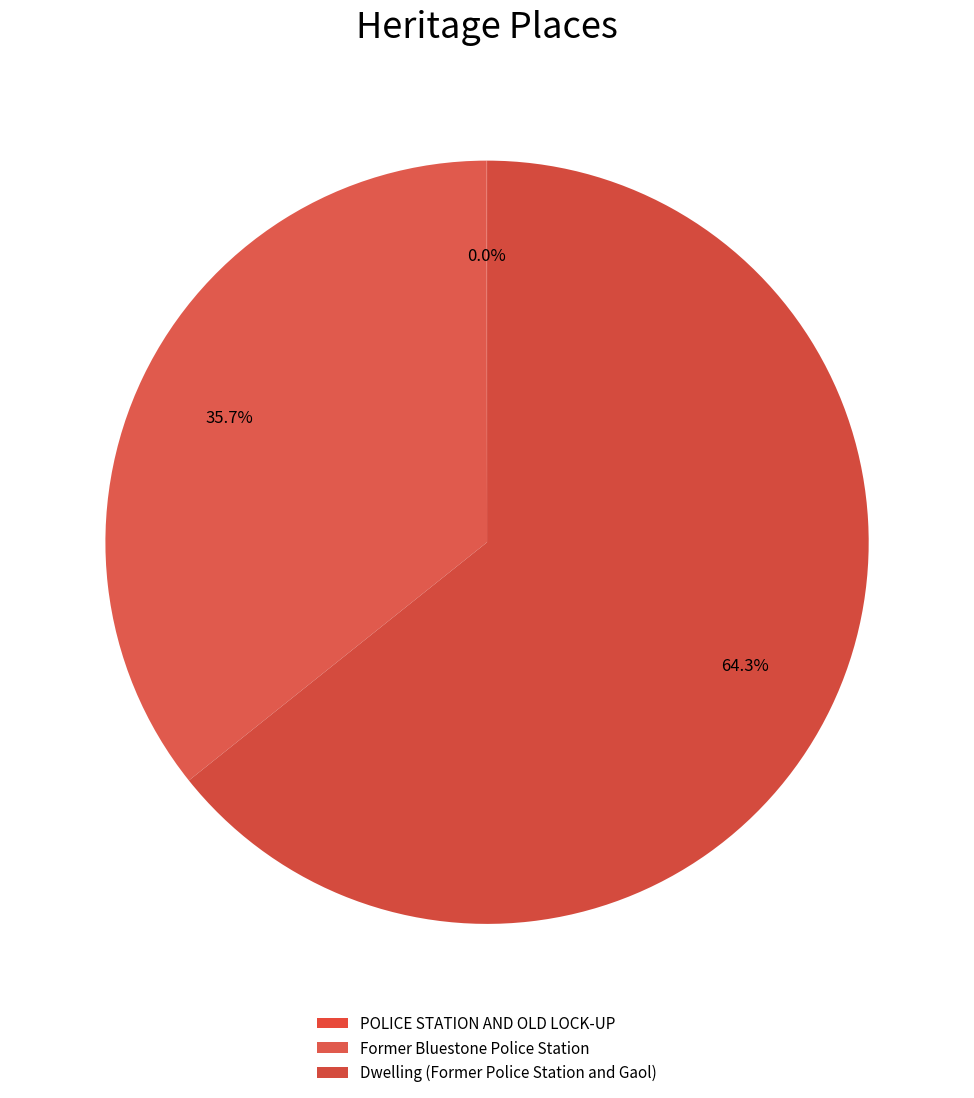

Does Former Bluestone Police Station account for over 50% of the chart?

No